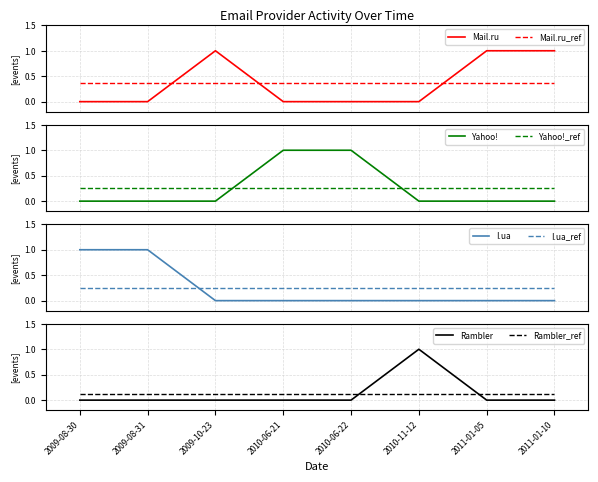

What position from the left is 2009-08-31?

2